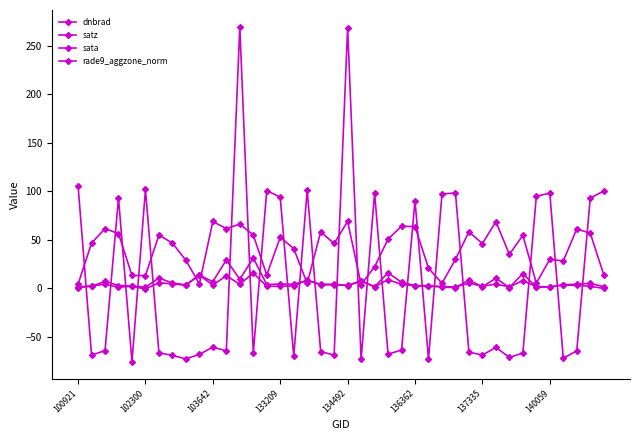

Reading right to left, extract all data points from this chart.

dnbrad: 1.8	5.1	4.2	3.8	1.2	1.0	15.2	0.8	10.4	1.6	8.5	0.7	1.2	2.7	2.8	6.3	16.0	1.7	7.6	3.1	4.1	4.3	8.0	4.3	4.4	3.9	31.3	9.4	29.3	6.9	13.6	3.6	5.4	10.7	1.2	2.3	2.9	7.1	2.2	0.8
satz: 14.2	56.8	61.2	28.2	30.0	5.3	54.6	35.0	68.7	46.2	58.2	29.9	5.1	20.8	63.6	64.0	50.7	22.2	3.9	69.0	46.2	58.2	5.1	41.0	52.6	13.8	55.0	66.2	61.5	68.9	4.6	28.9	46.6	55.0	13.1	13.3	56.4	61.5	46.6	4.3
sata: 100.3	93.0	-64.4	-72.1	98.1	94.9	-66.7	-71.1	-60.9	-68.7	-65.8	98.4	97.2	-72.8	90.4	-63.6	-67.8	98.3	-73.2	268.4	-68.8	-65.1	101.3	-70.0	93.9	100.8	-66.9	269.6	-64.4	-60.6	-68.0	-72.6	-69.1	-66.5	101.9	-75.7	93.0	-64.2	-68.7	105.8
rade9_aggzone_norm: -0.1	2.2	3.1	3.4	1.6	1.8	8.0	1.5	4.4	2.2	5.4	1.3	2.0	2.2	2.8	4.1	9.0	1.6	7.6	2.9	3.7	3.5	8.7	2.5	2.2	2.0	15.8	4.2	13.0	3.4	13.6	3.3	4.6	5.8	-0.7	2.3	1.1	4.3	2.6	1.5